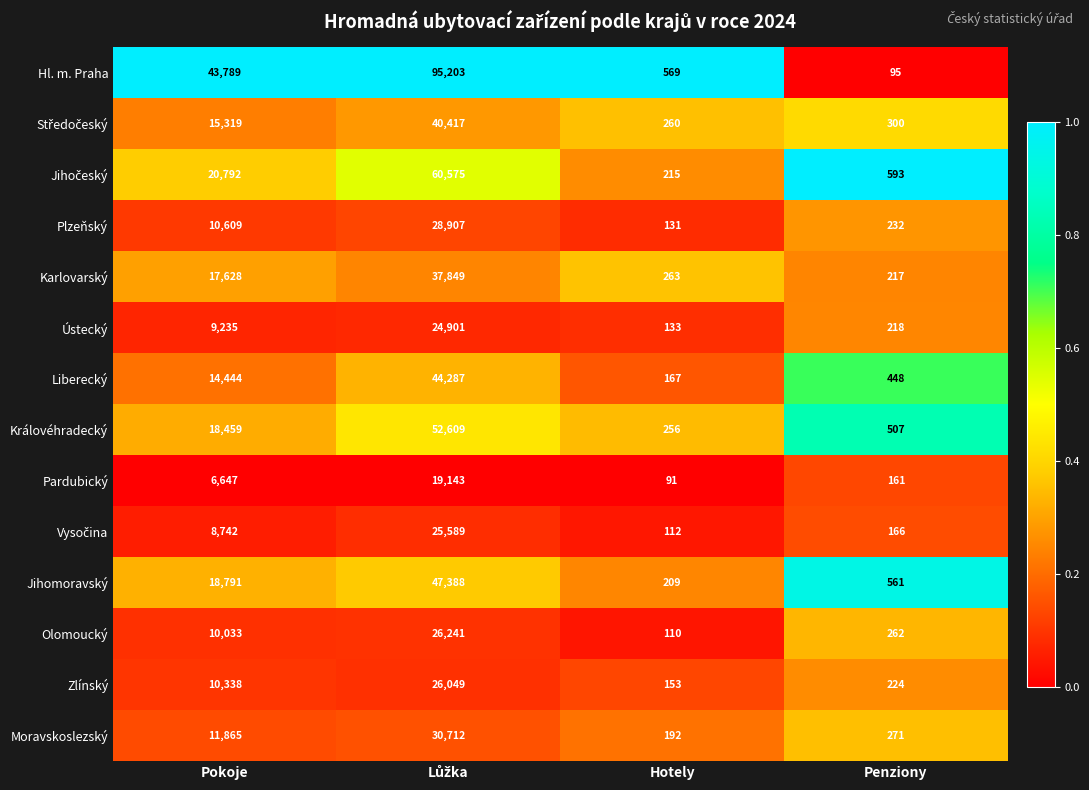

What is the difference between the second highest and minimum values in the Moravskoslezský series?

11673